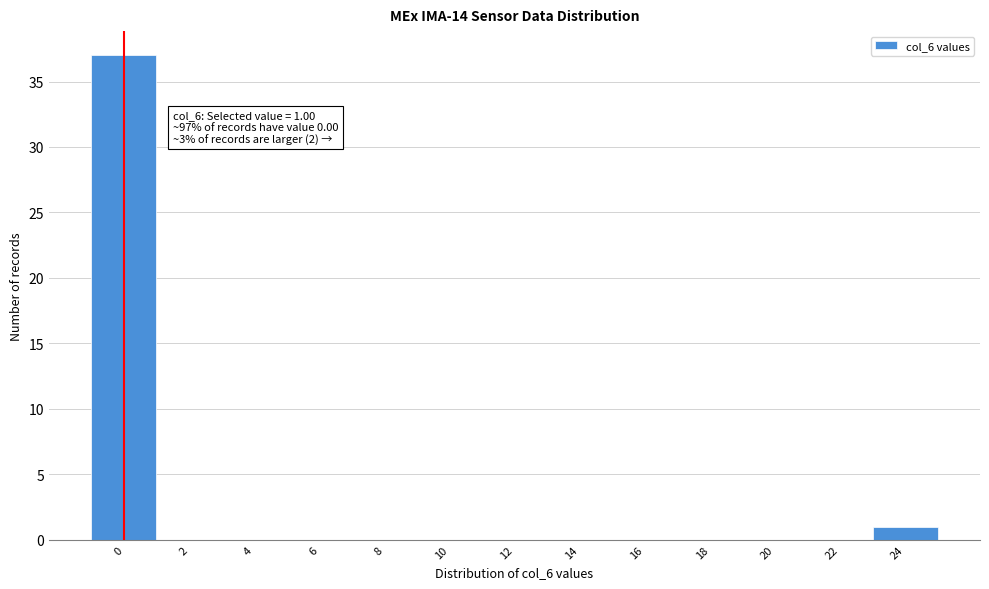

Reading right to left, what are all the values shown in this chart?

24=1	22=0	20=0	18=0	16=0	14=0	12=0	10=0	8=0	6=0	4=0	2=0	0=37